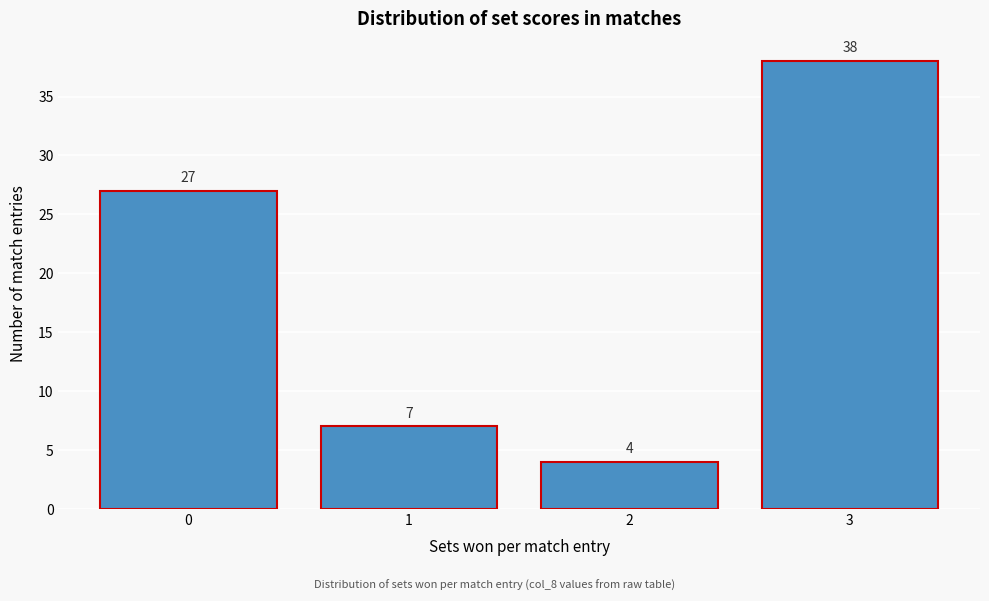

Reading left to right, transcribe all the data shown in this chart.

27	7	4	38